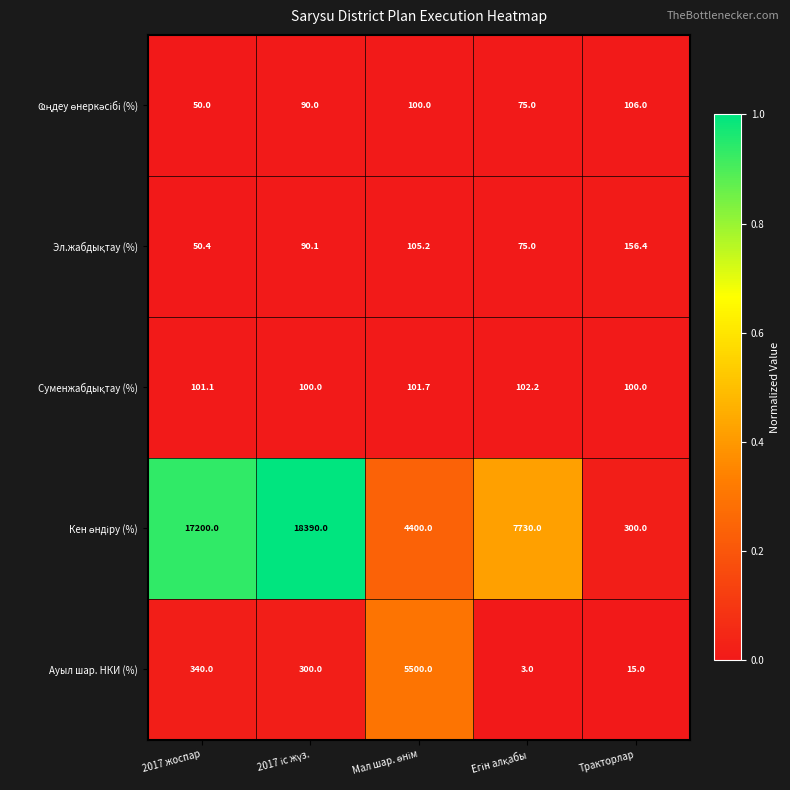

The value of Ауыл шар. НКИ (%) at Тракторлар is 15.0. True or false?

True